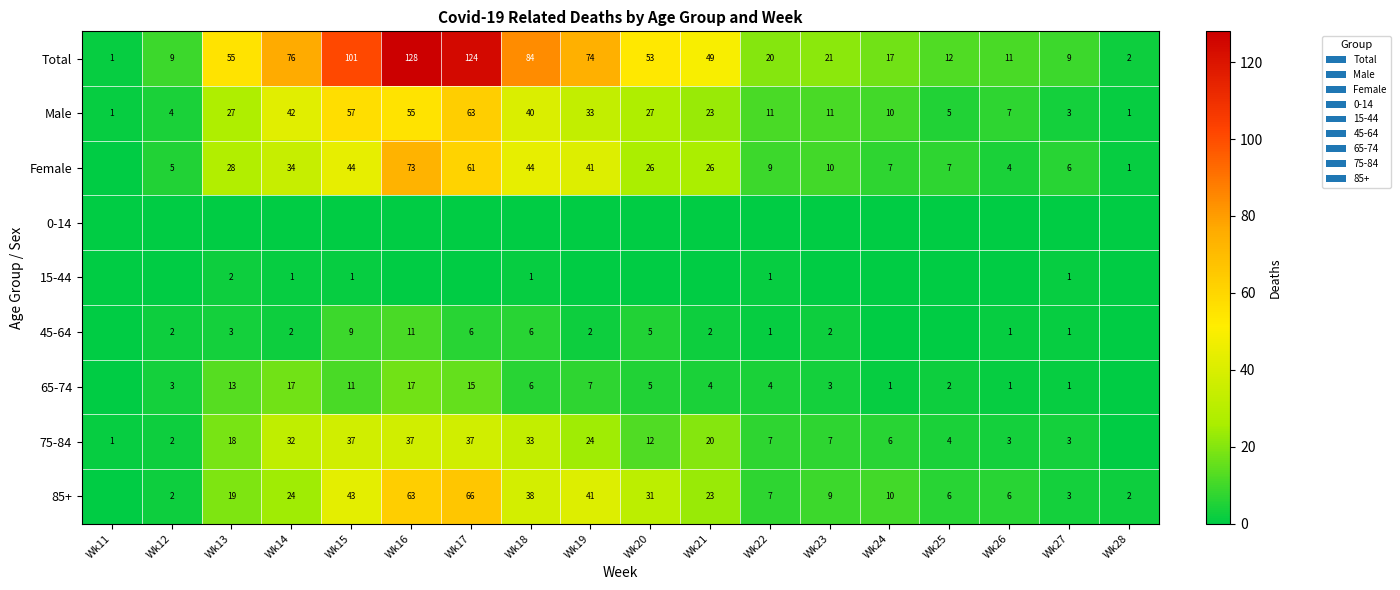

How many data points does each series have?

18